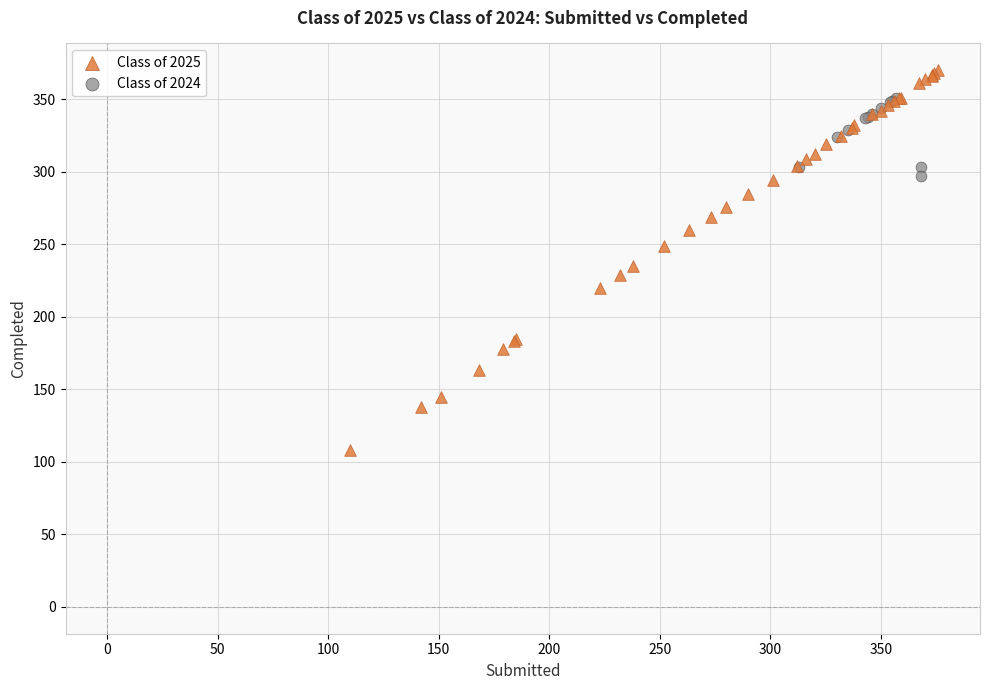

Which series reaches the minimum Y coordinate?

Class of 2025